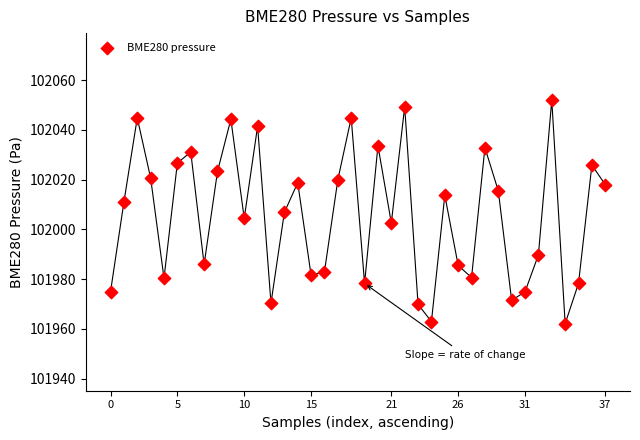

What is the range of Y values (max minus min)?

89.8